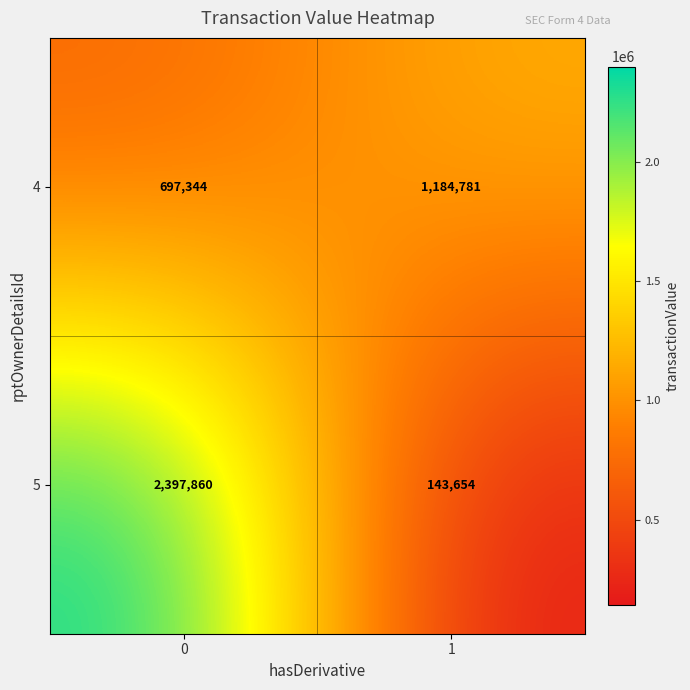

Reading left to right, transcribe all the data shown in this chart.

4: 697344	1184781
5: 2397860	143654